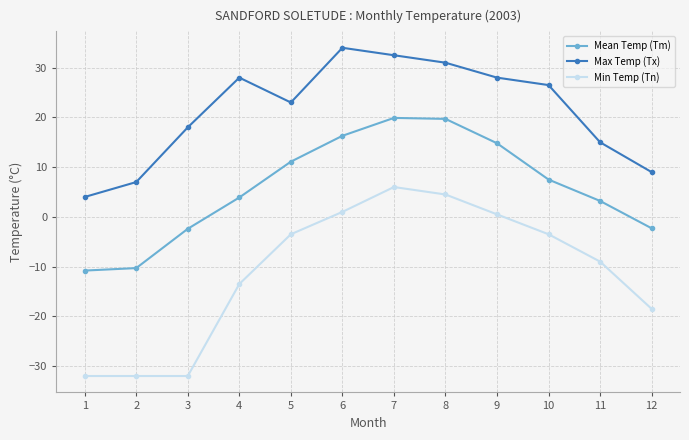

What is the sum of all Max Temp (Tx) values?

256.0